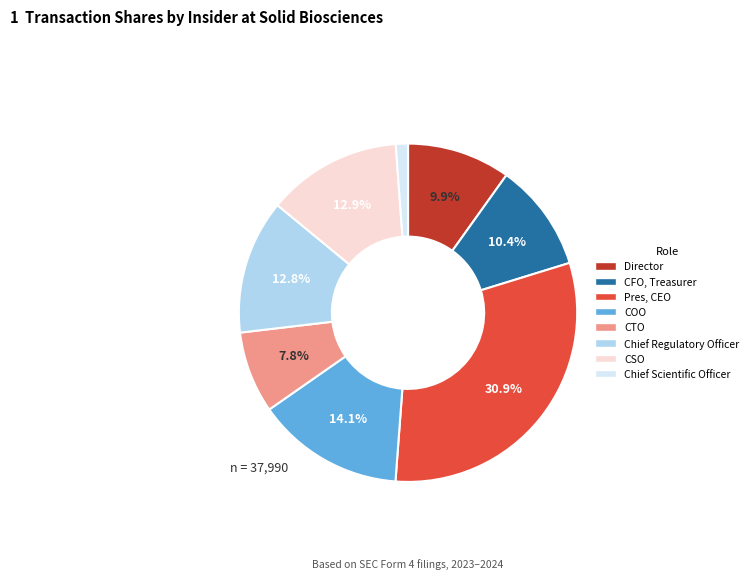

Does any single category account for the majority?

No